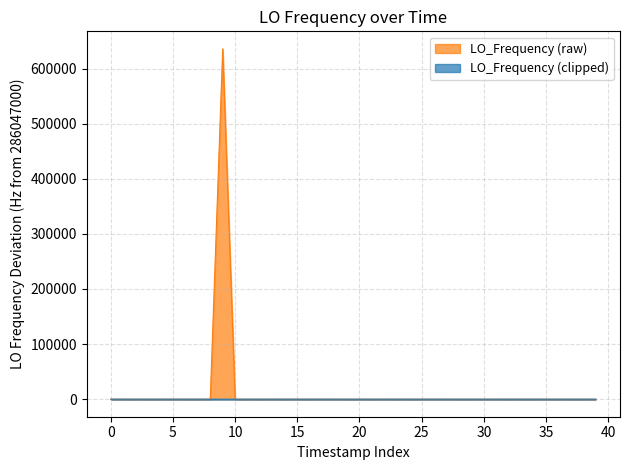

How many interior local peaks does the LO_Frequency (clipped) series have?

10